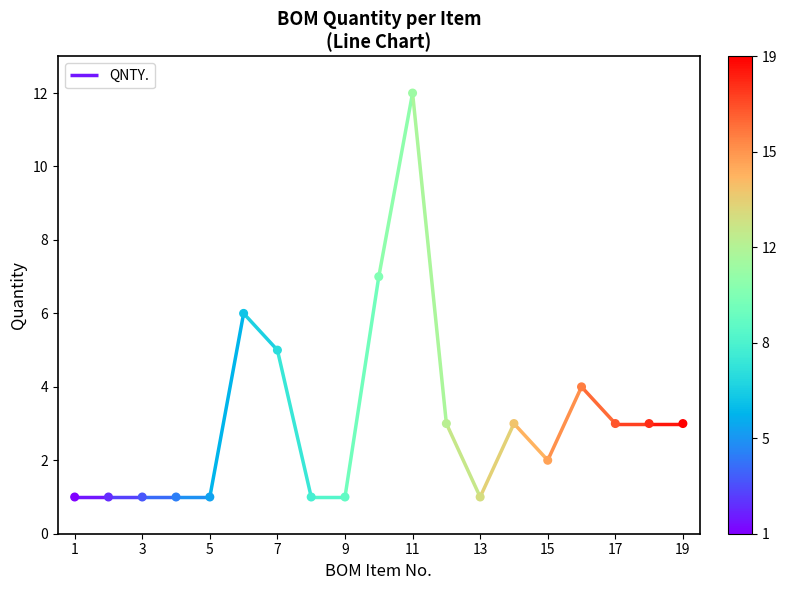

What is the change in value from 2 to 18?

+2